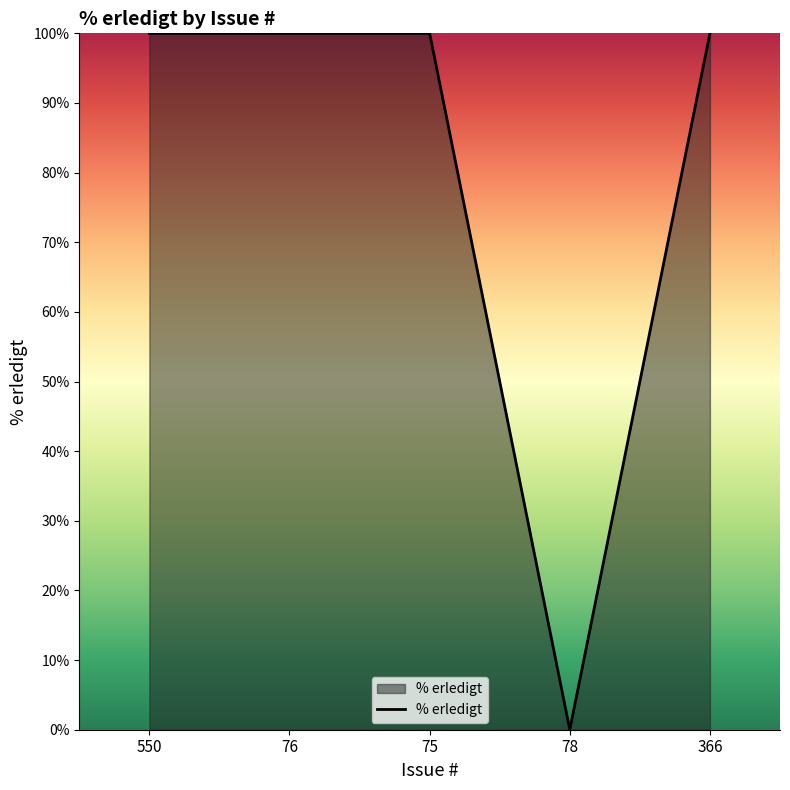

What is the approximate value at 366, to the nearest 10?

100